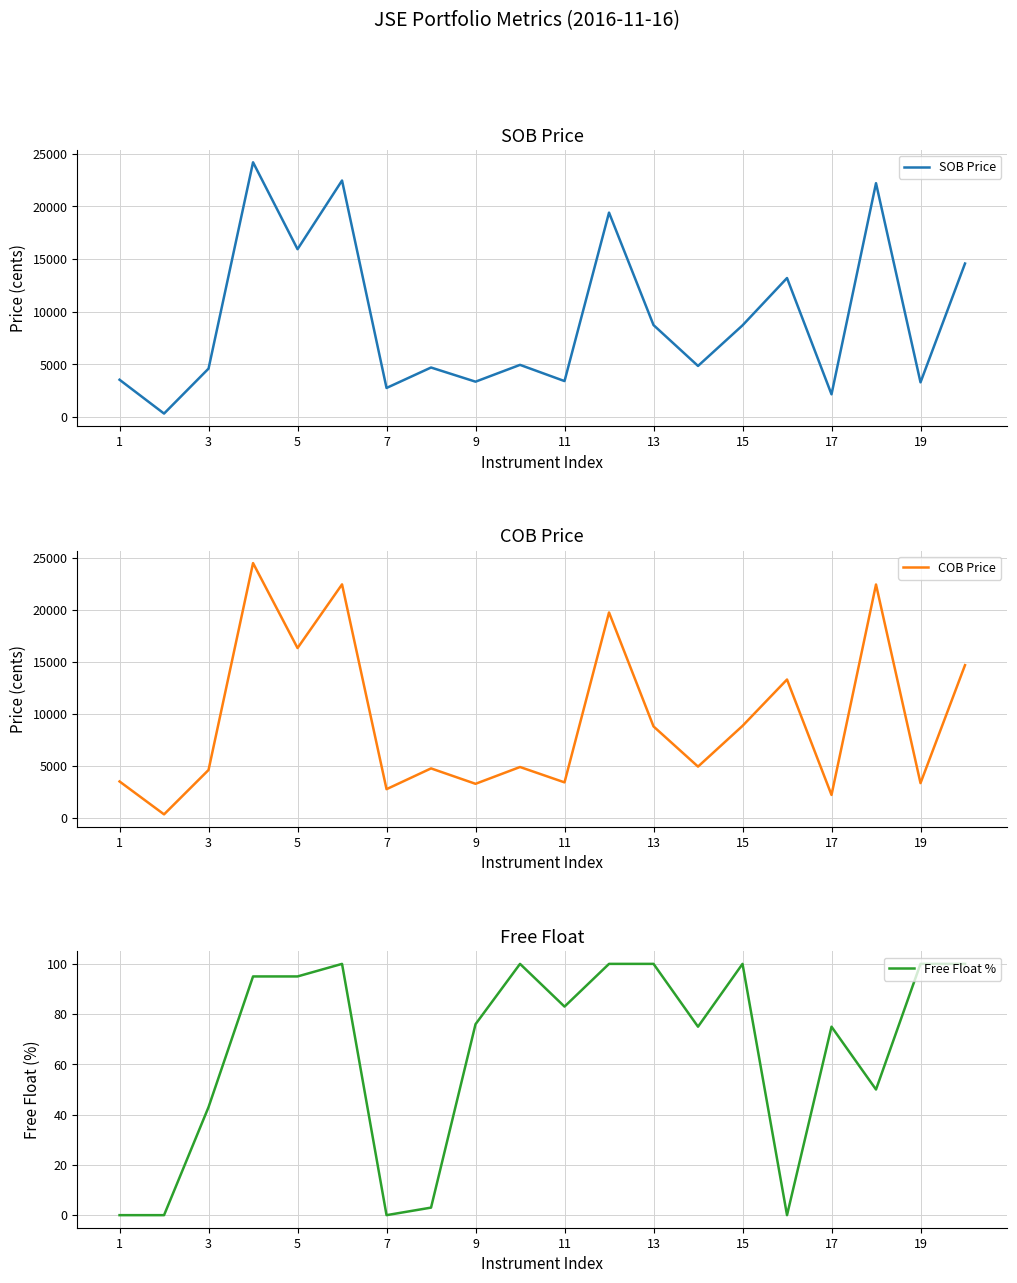

The value of SOB Price at 11 is 3413. True or false?

True